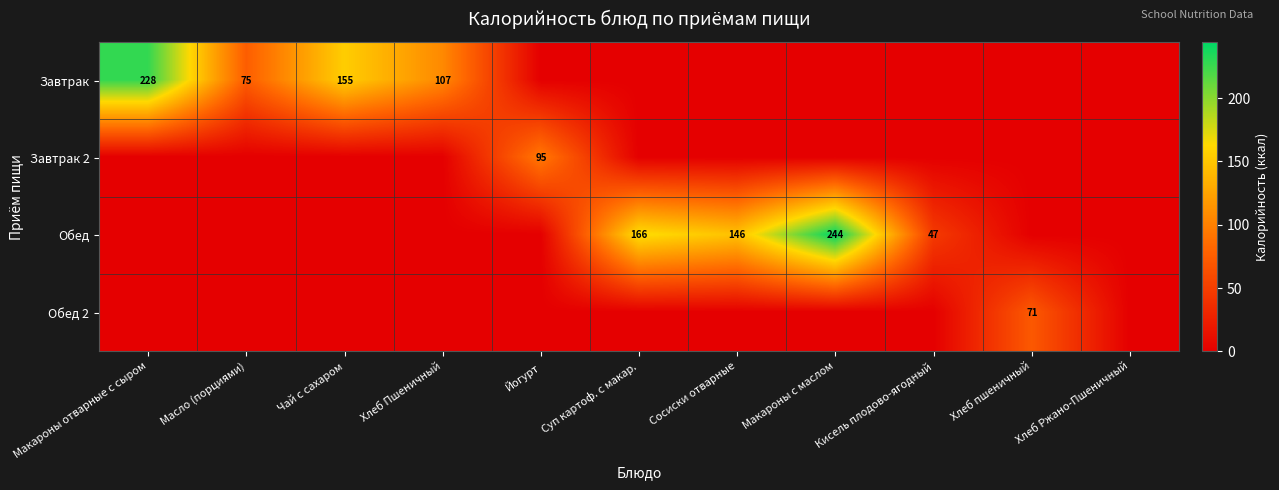

At how many categories does at least one series exceed 153?

4